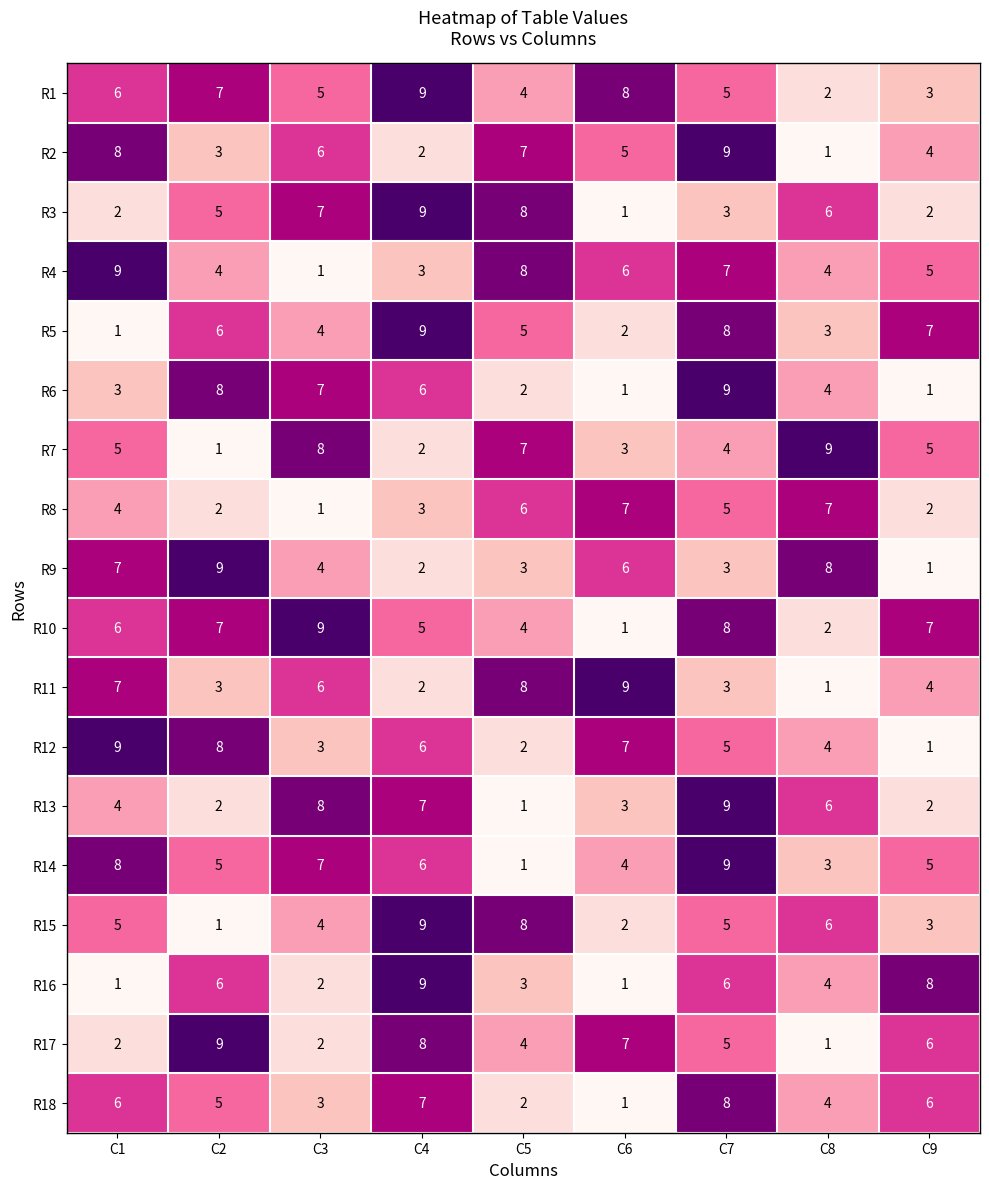

At how many categories does at least one series exceed 4?

9